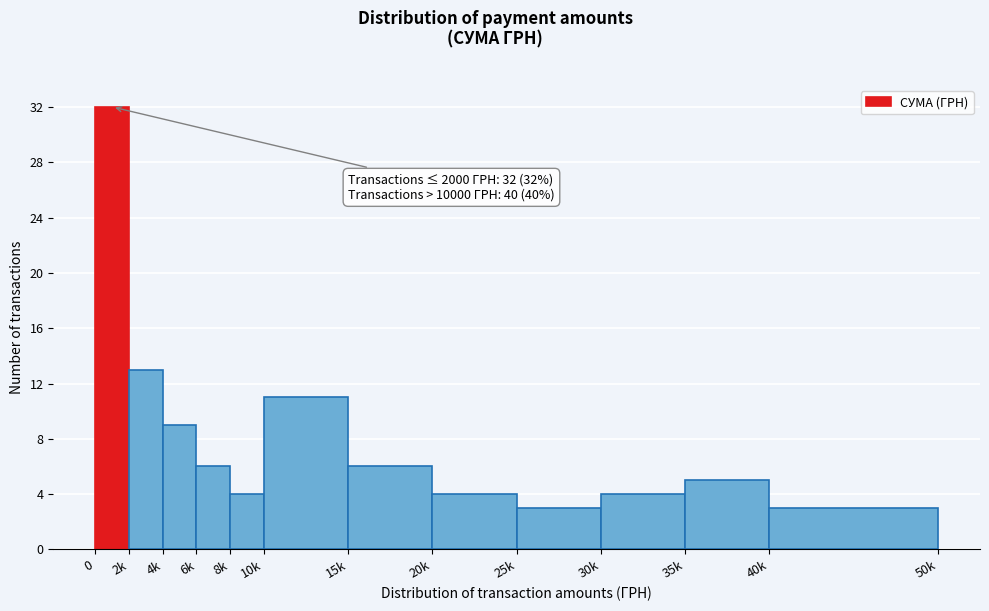

Reading left to right, transcribe all the data shown in this chart.

0=32	2k=13	4k=9	6k=6	8k=4	10k=11	15k=6	20k=4	25k=3	30k=4	35k=5	40k=3